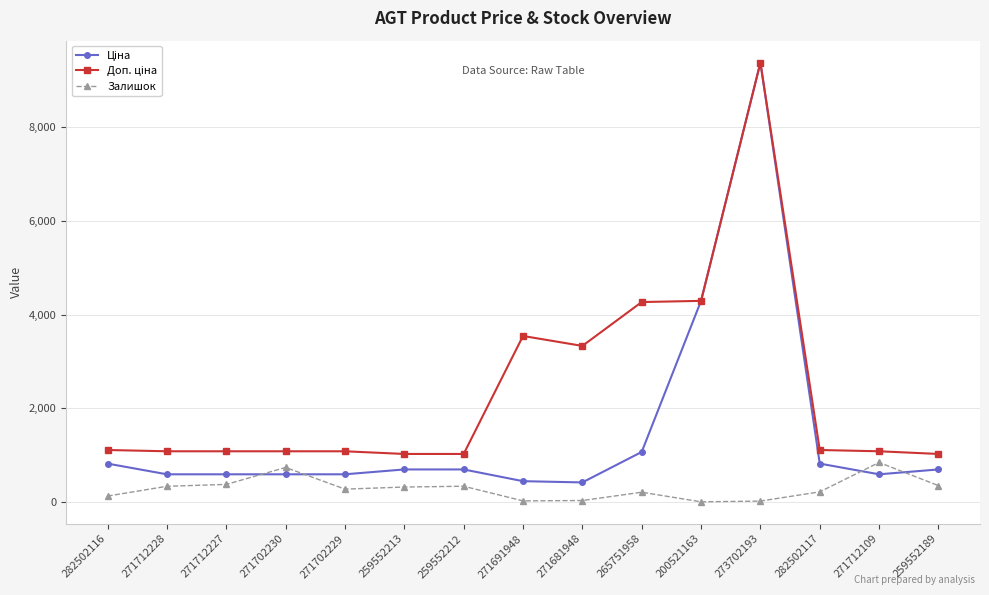

What is the total value across all series at 200521163?

8592.5